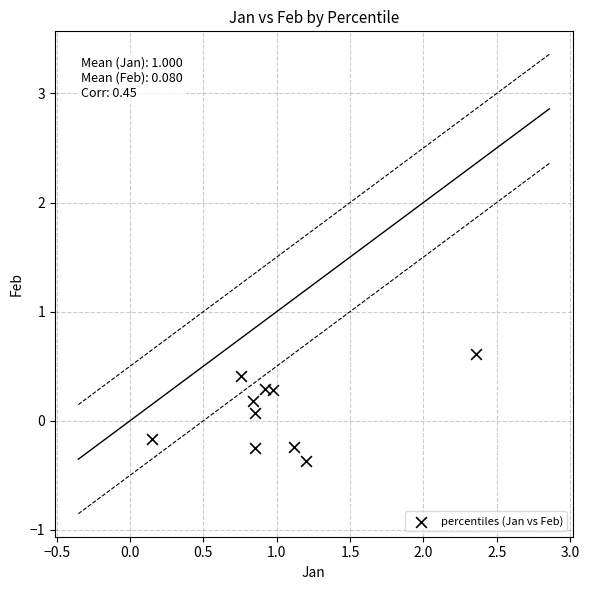

What is the average X value?

1.0